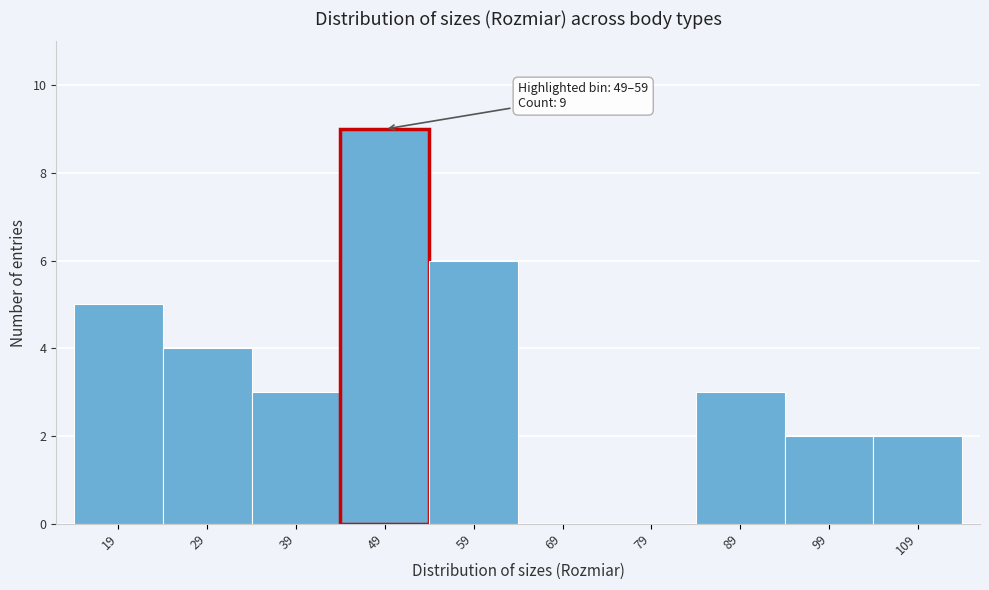

Reading left to right, list all the values displayed in this chart.

19=5	29=4	39=3	49=9	59=6	69=0	79=0	89=3	99=2	109=2